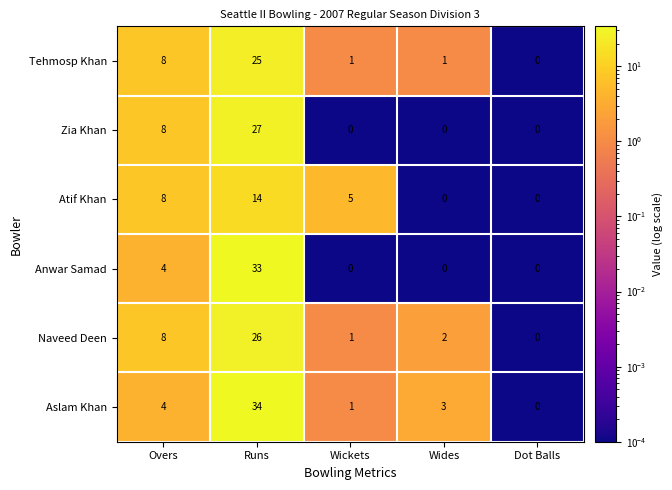

How many categories are shown in the chart?

5